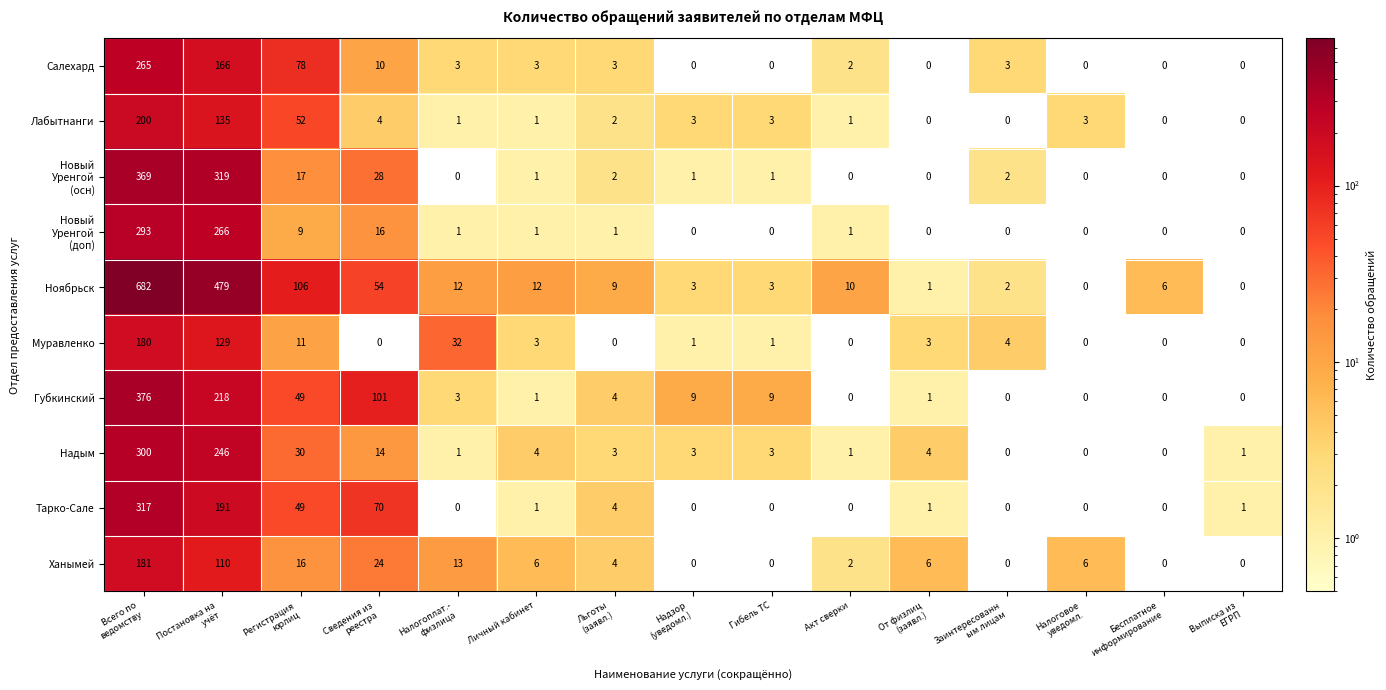

What is the average value of the Муравленко series?

24